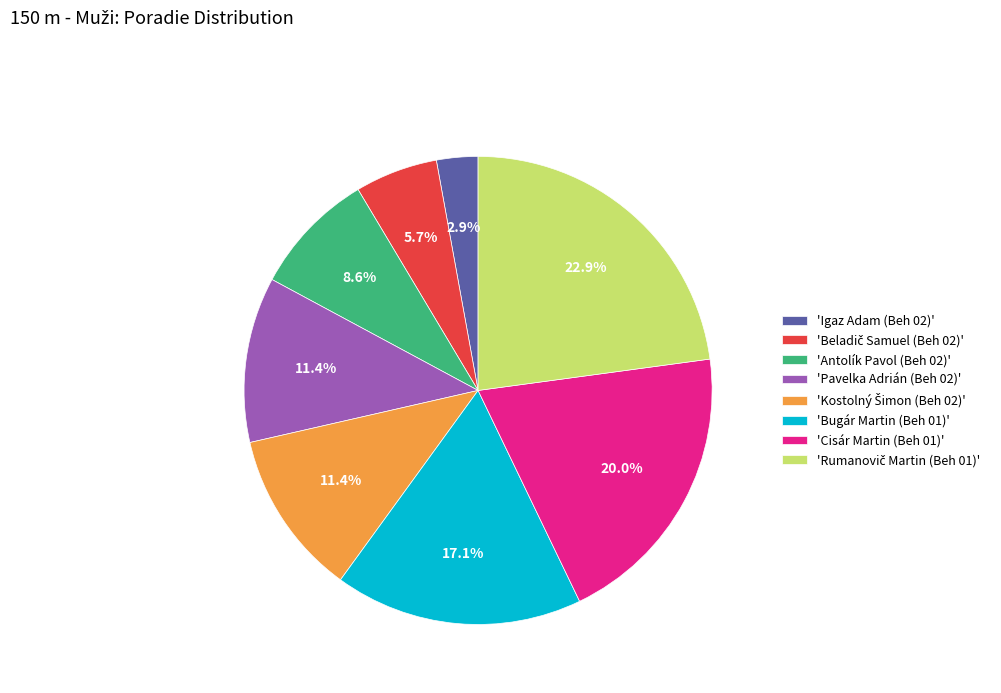

Which category has the smallest portion of the pie?

'Igaz Adam (Beh 02)'